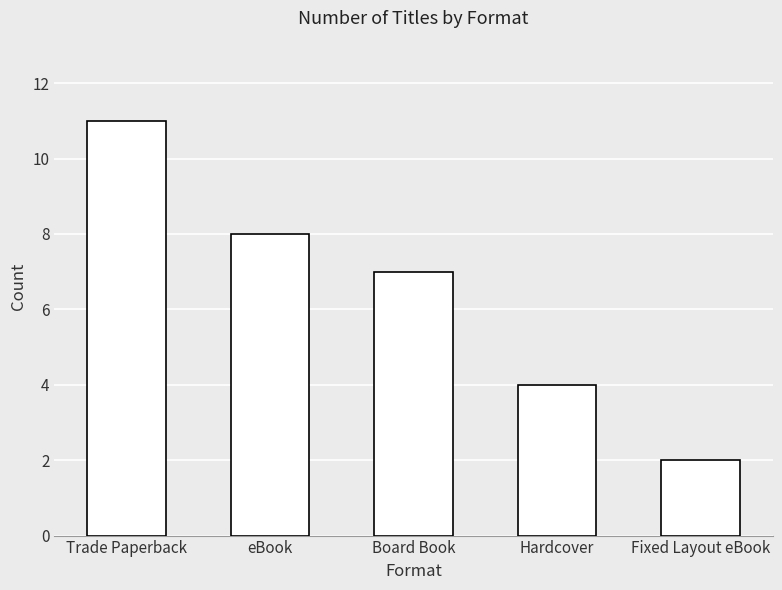

The value at Trade Paperback is 19. True or false?

False